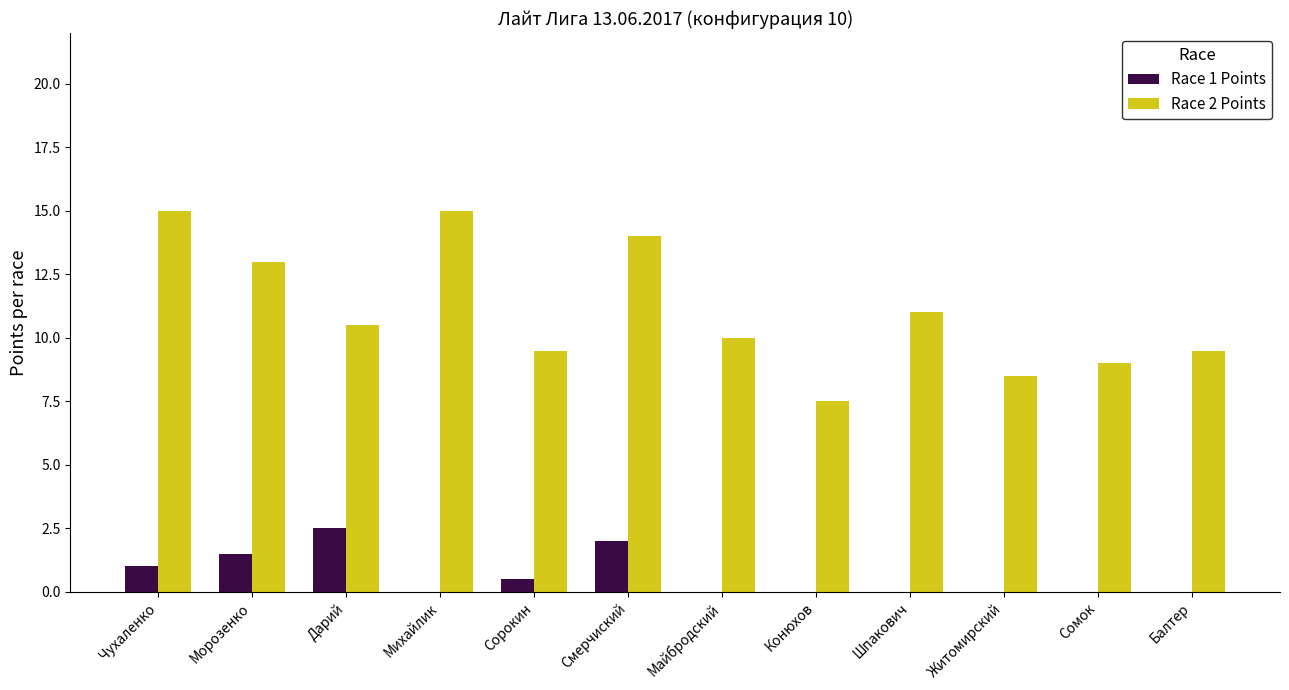

How many data points does each series have?

12